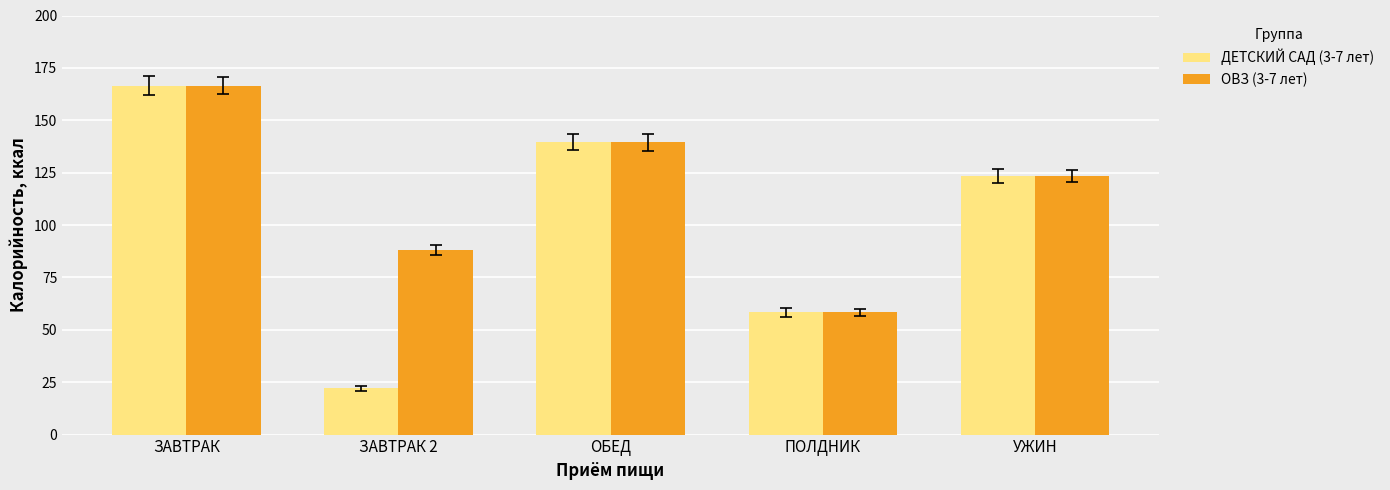

What is the difference between the ОВЗ (3-7 лет) values at ПОЛДНИК and УЖИН?

65.0